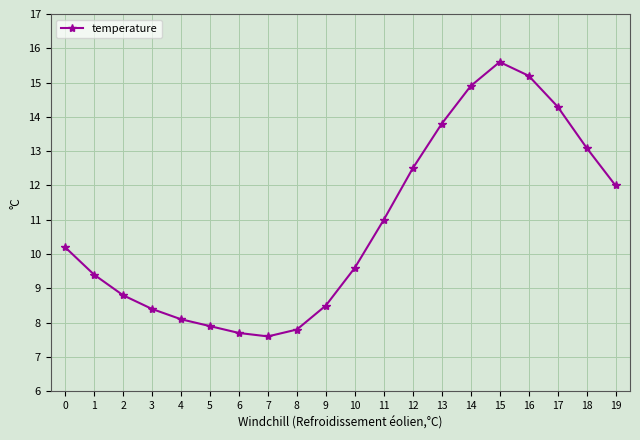

Is it true that the value at 2 is 4.9?

False